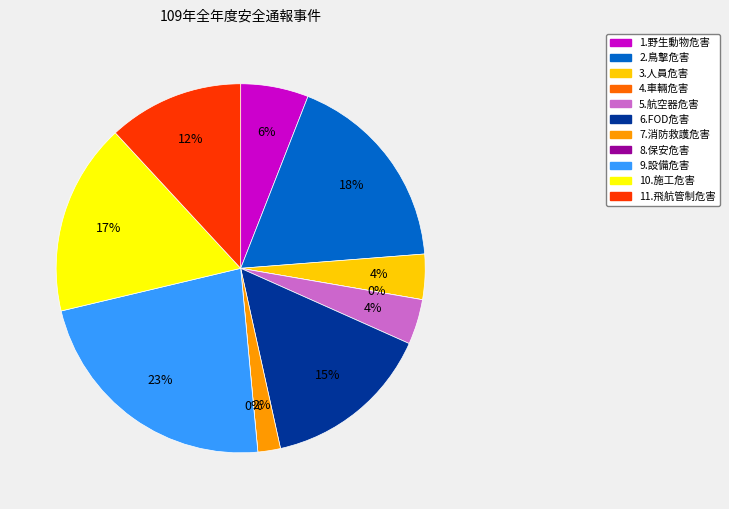

Which category has the biggest portion of the pie?

9.設備危害